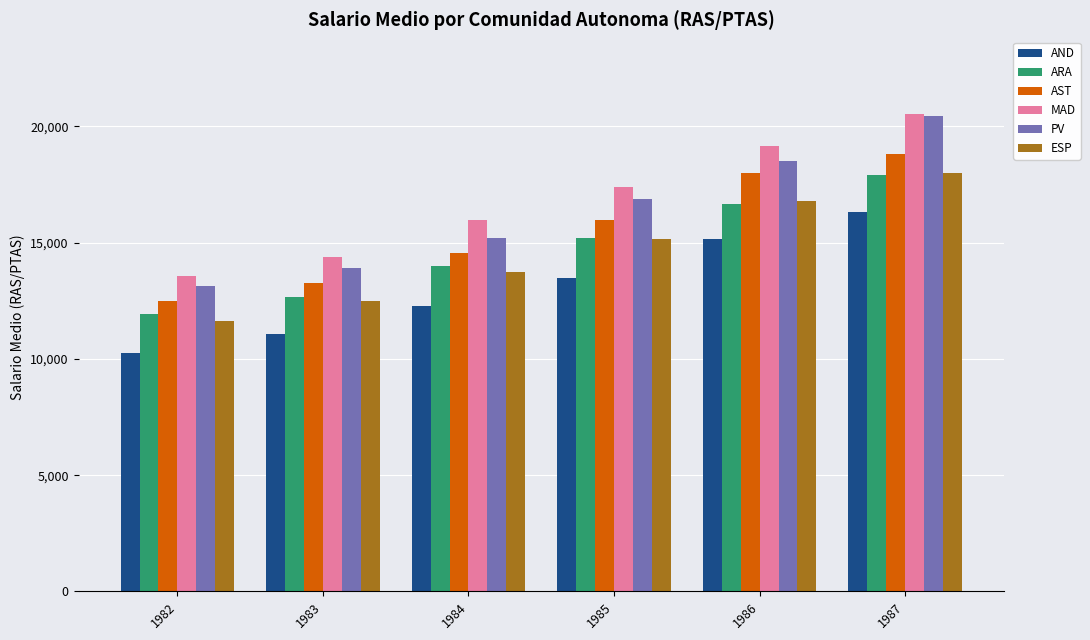

Count the number of data series in this chart.

6